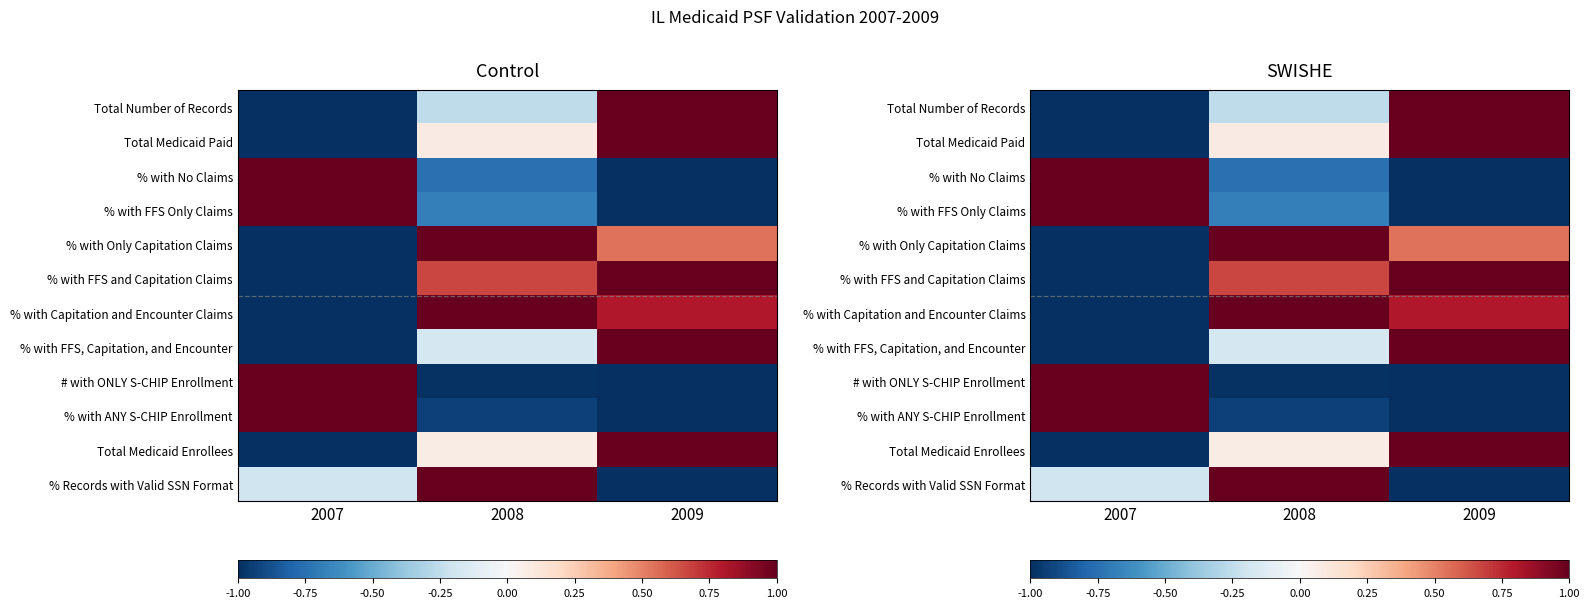

What is the average value of the # with ONLY S-CHIP Enrollment series?

-0.3